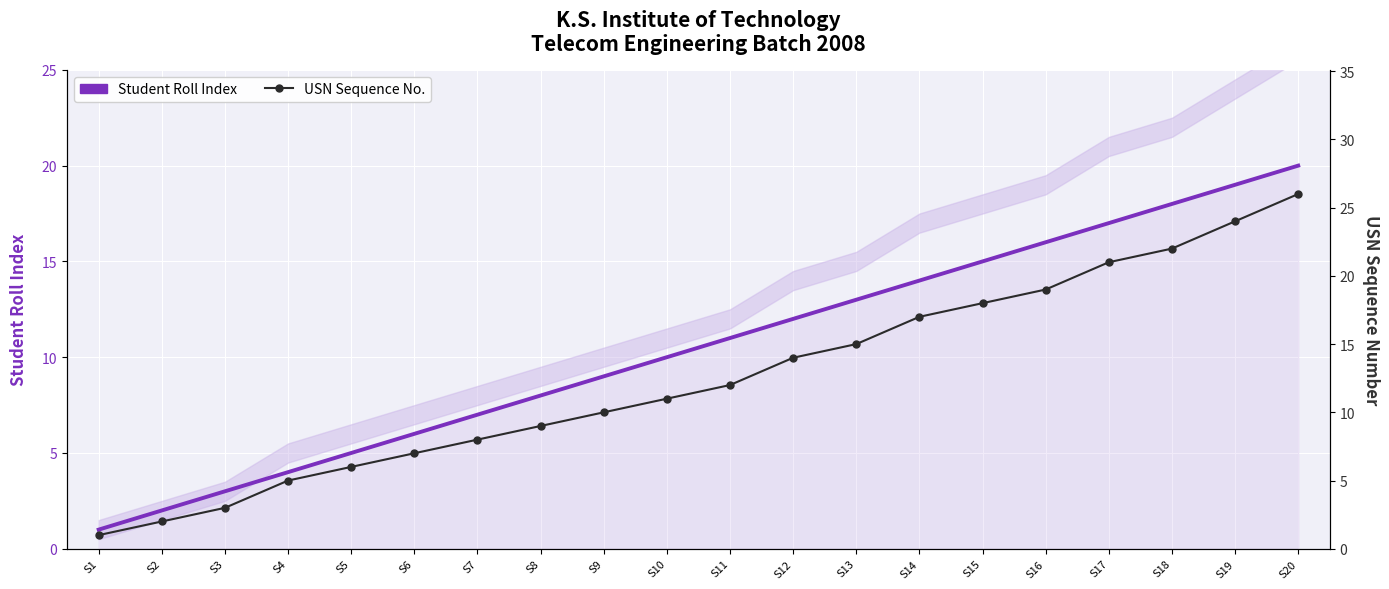

True or false: Student Roll Index and USN Sequence No. intersect in this chart.

False